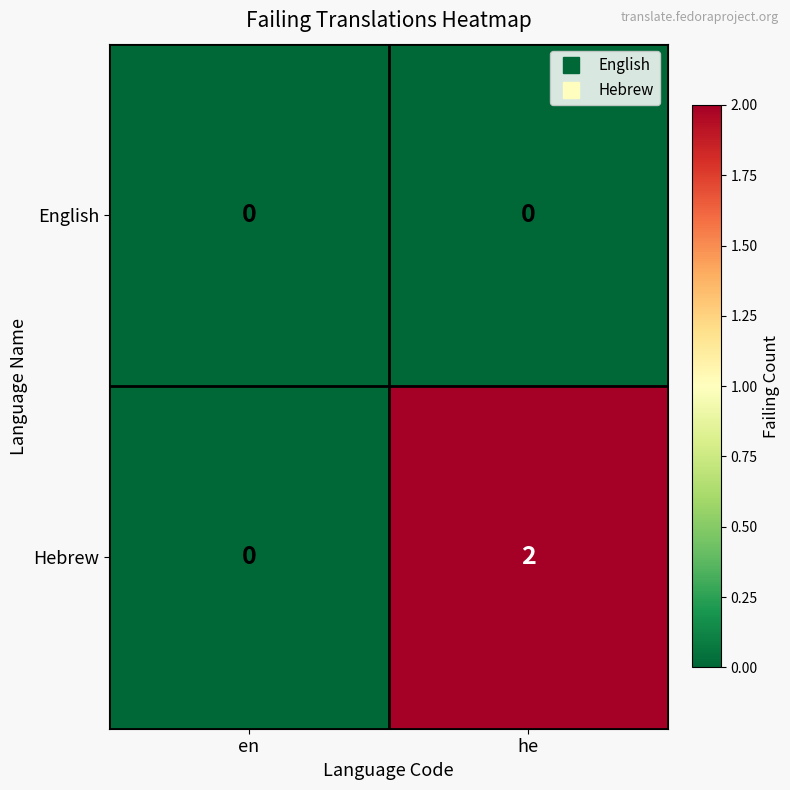

List the series in order of their overall mean, lowest first.

English, Hebrew